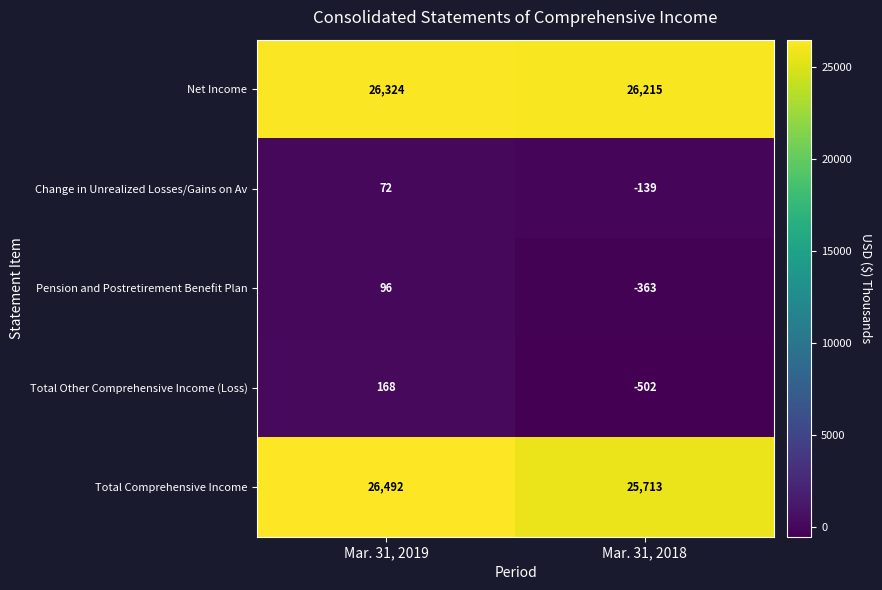

What is the sum of the Change in Unrealized Losses/Gains on Av values at Mar. 31, 2018 and Mar. 31, 2019?

-67